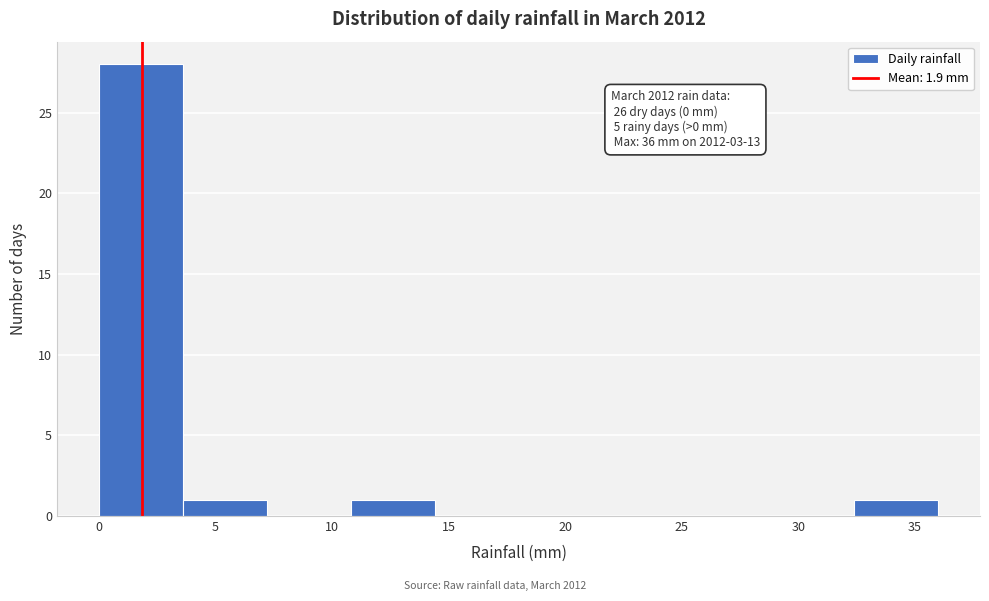

Over which range of the x-axis is the bar tallest?

0.0 to 3.6